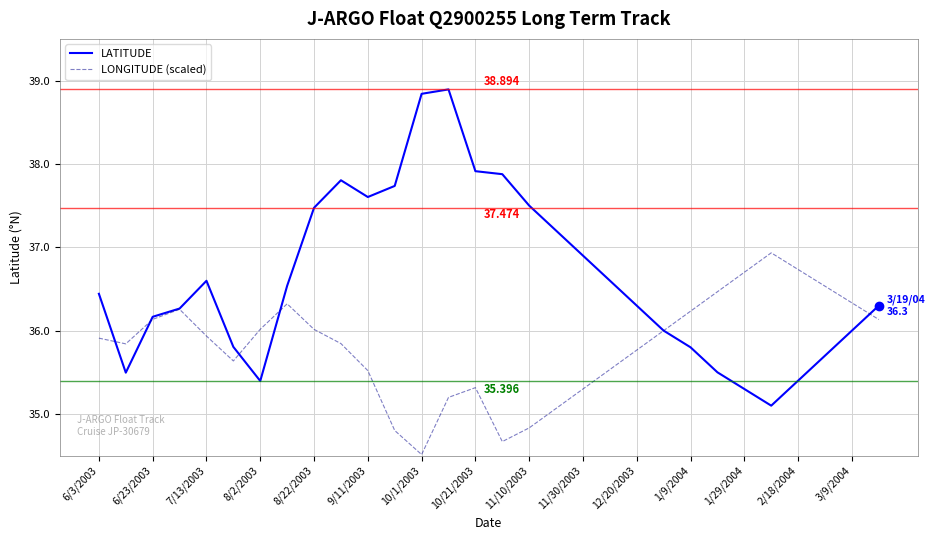

How many values in the LONGITUDE (scaled) series are below 35?

4